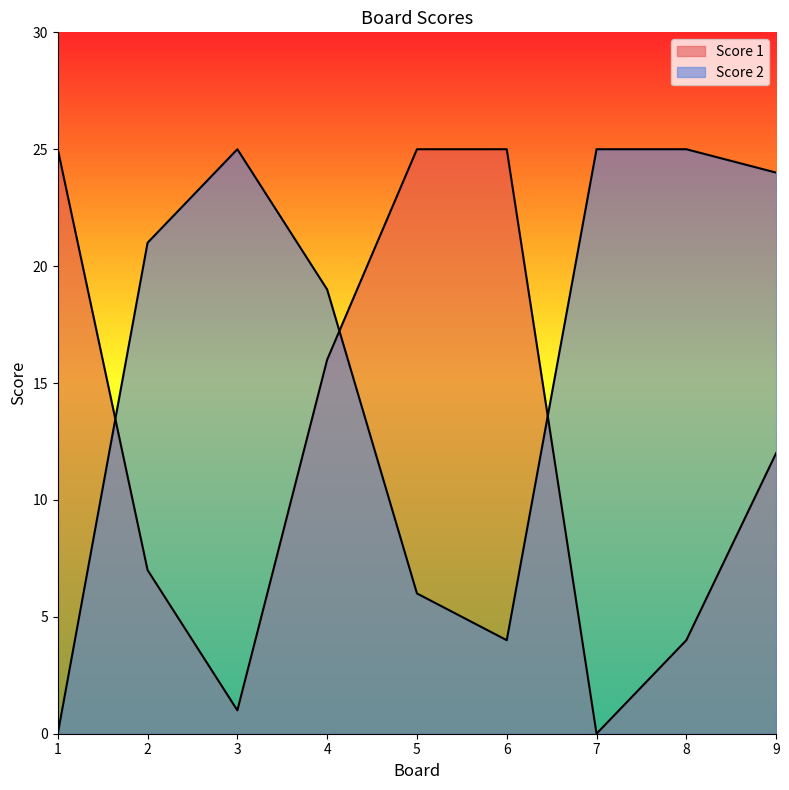

Count the number of categories in the chart.

9